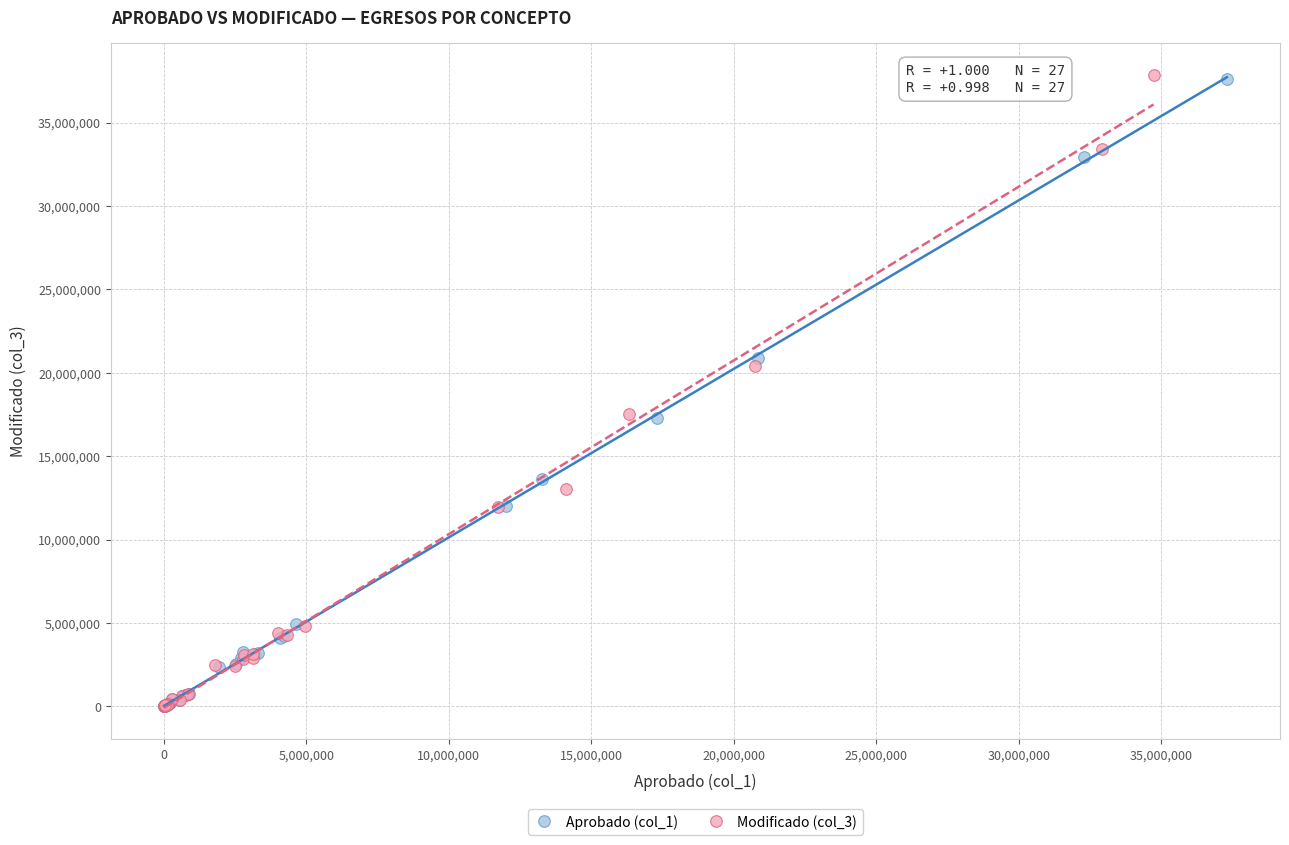

Which series has the largest Y range (max minus min)?

Modificado (col_3)